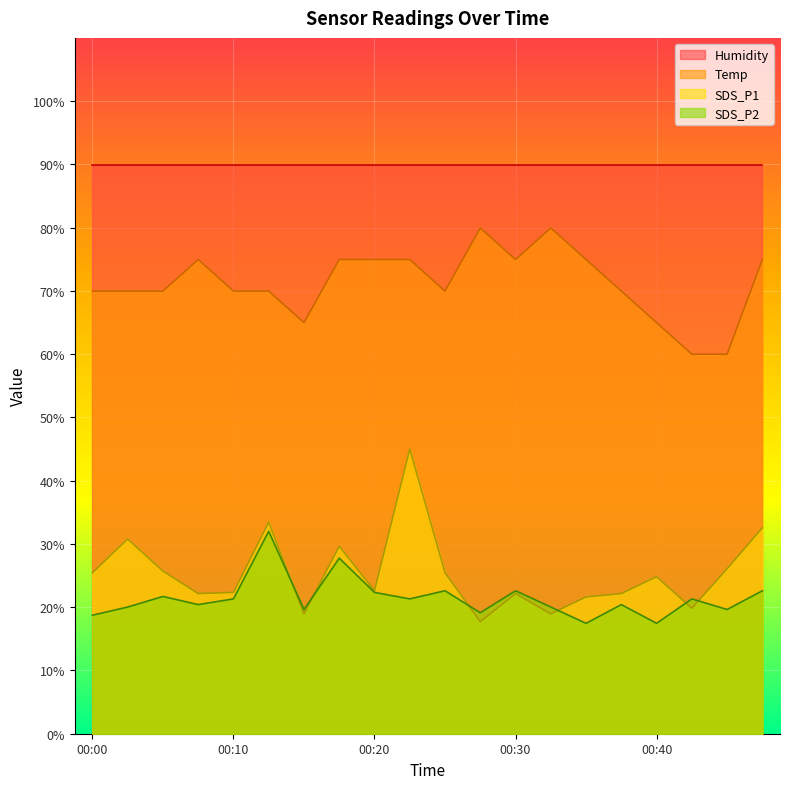

How many values in the SDS_P1 series exceed 24?

10